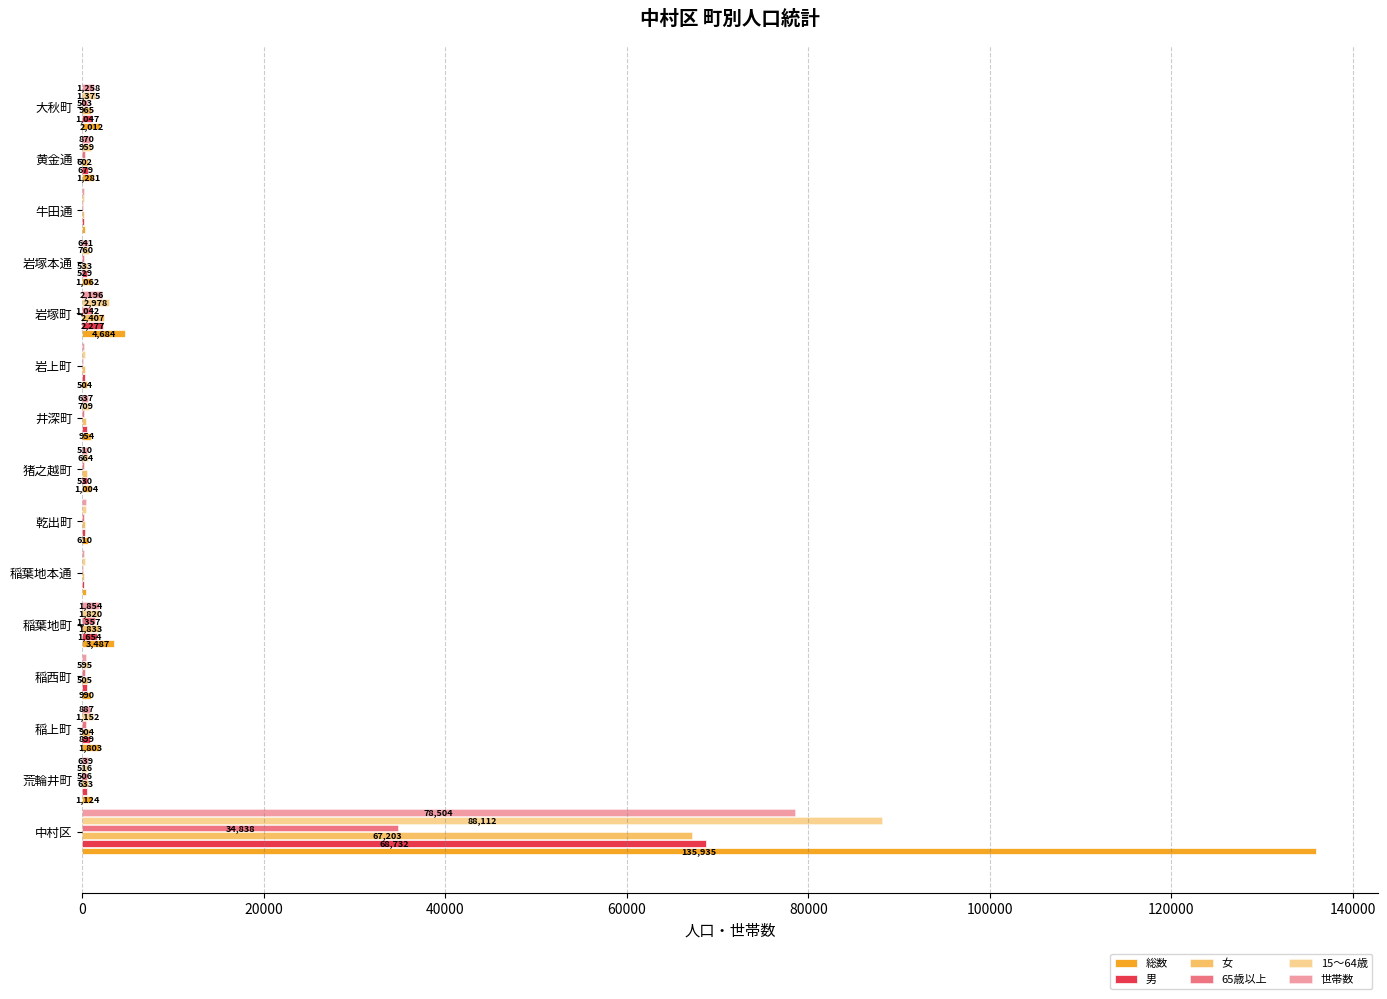

Reading left to right, list all the values displayed in this chart.

総数: 135935	1124	1803	990	3487	368	610	1004	954	504	4684	1062	357	1281	2012
男: 68732	491	899	485	1654	180	301	530	493	251	2277	529	199	679	1047
女: 67203	633	904	505	1833	188	309	474	461	253	2407	533	158	602	965
65歳以上: 34838	506	424	291	1357	80	169	216	182	124	1042	211	108	255	503
15〜64歳: 88112	516	1152	595	1820	257	402	664	709	306	2978	760	223	959	1375
世帯数: 78504	639	887	465	1854	216	431	510	637	221	2196	641	232	870	1258